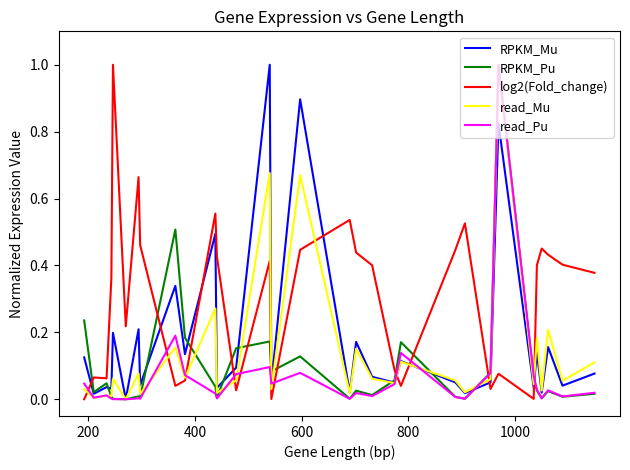

How many times do read_Pu and log2(Fold_change) cross each other?

11